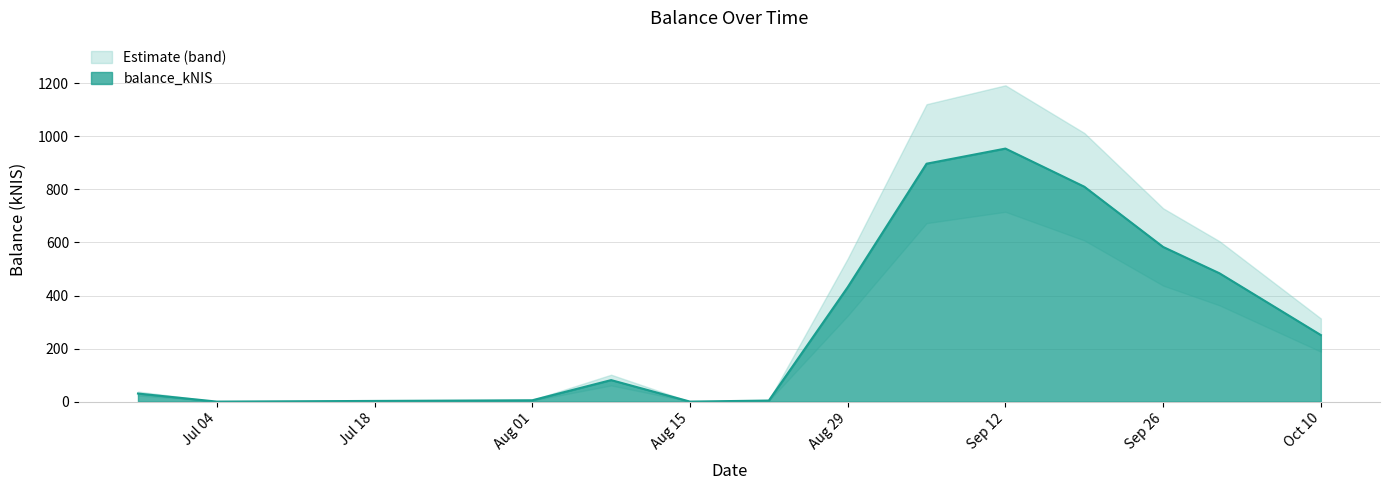

Does the chart have visible grid lines?

Yes